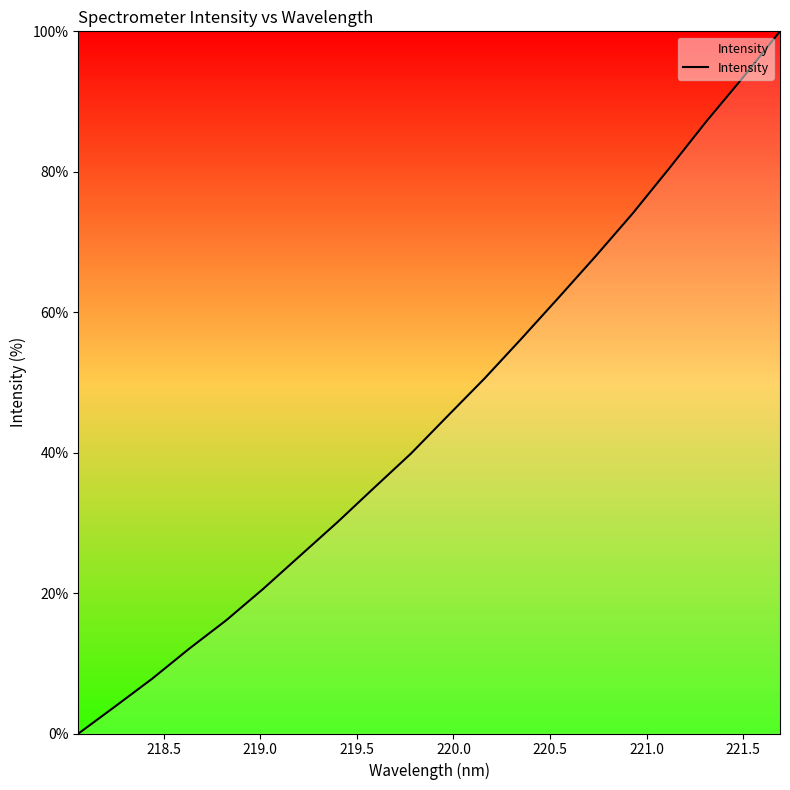

What is the greatest value displayed?

100.0